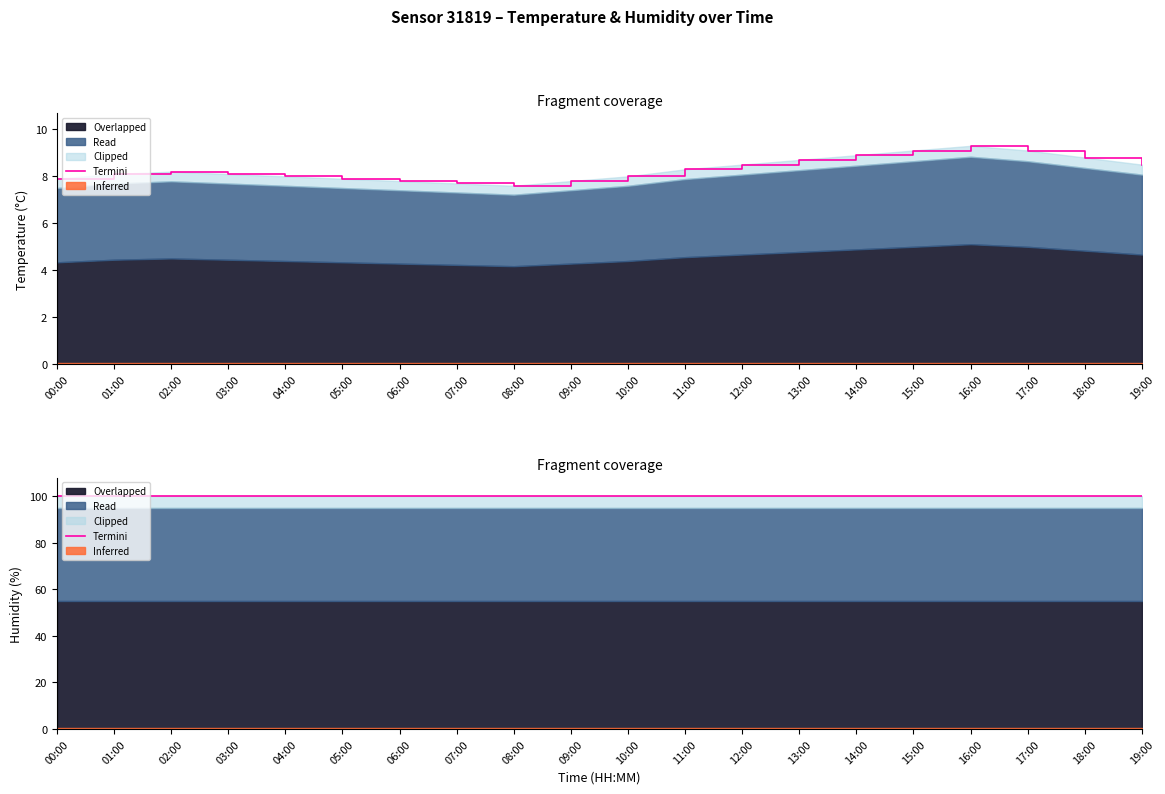

Does the chart display data point markers on the line(s)?

No